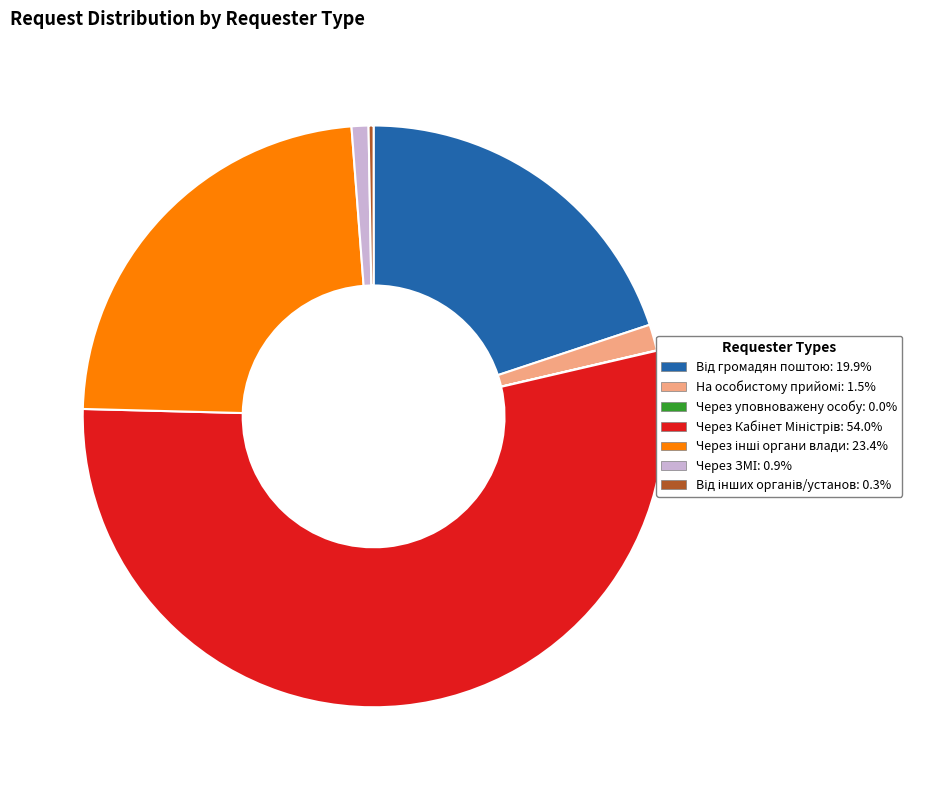

Is there a majority slice in this chart?

Yes